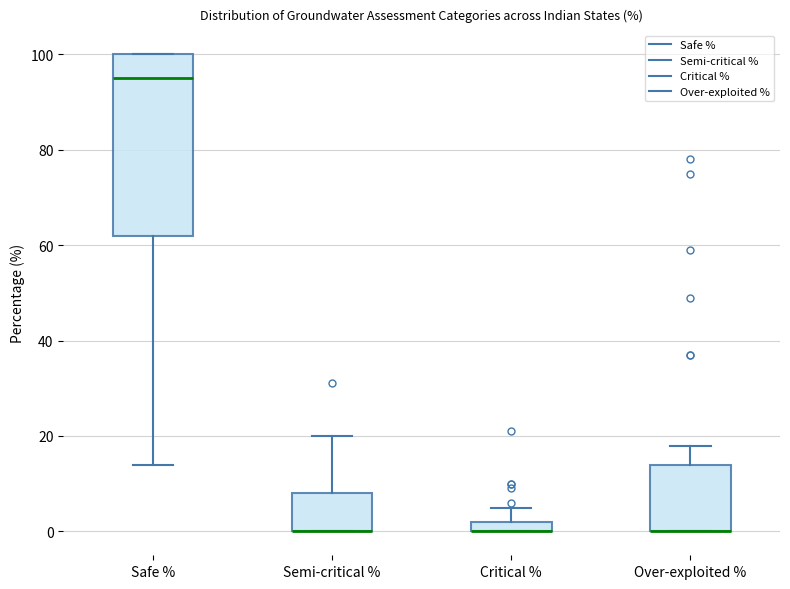

Where is the lower edge of the box for Over-exploited % on the y-axis? The values are not printed on the chart, so give them approximately, as read against the axis.

0